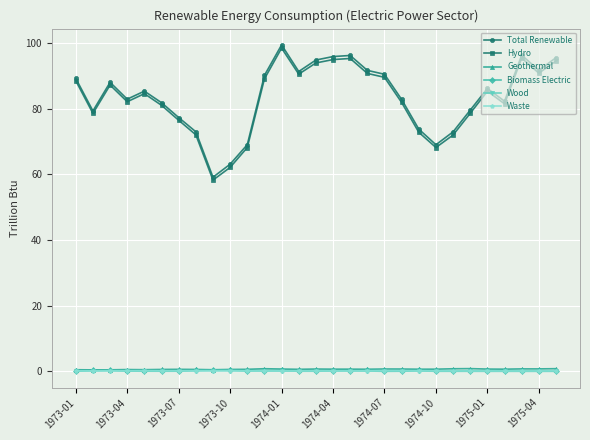

How many lines are shown in the chart?

6